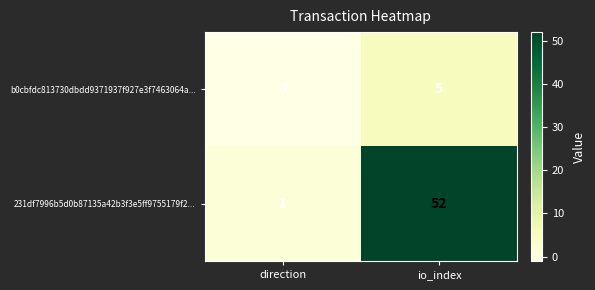

List the series in order of their peak value, highest first.

231df7996b5d0b87135a42b3f3e5ff9755179f2..., b0cbfdc813730dbdd9371937f927e3f7463064a...